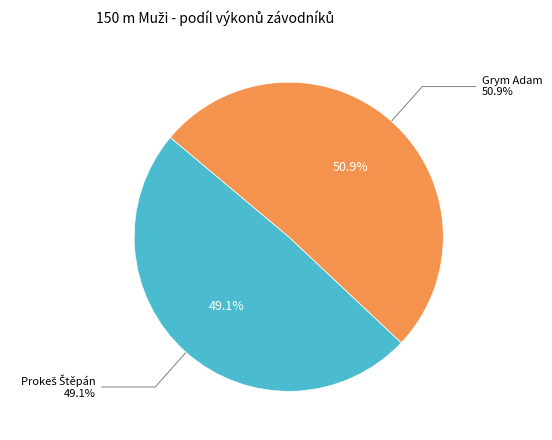

Rank the categories by value from lowest to highest.

Prokeš Štěpán, Grym Adam